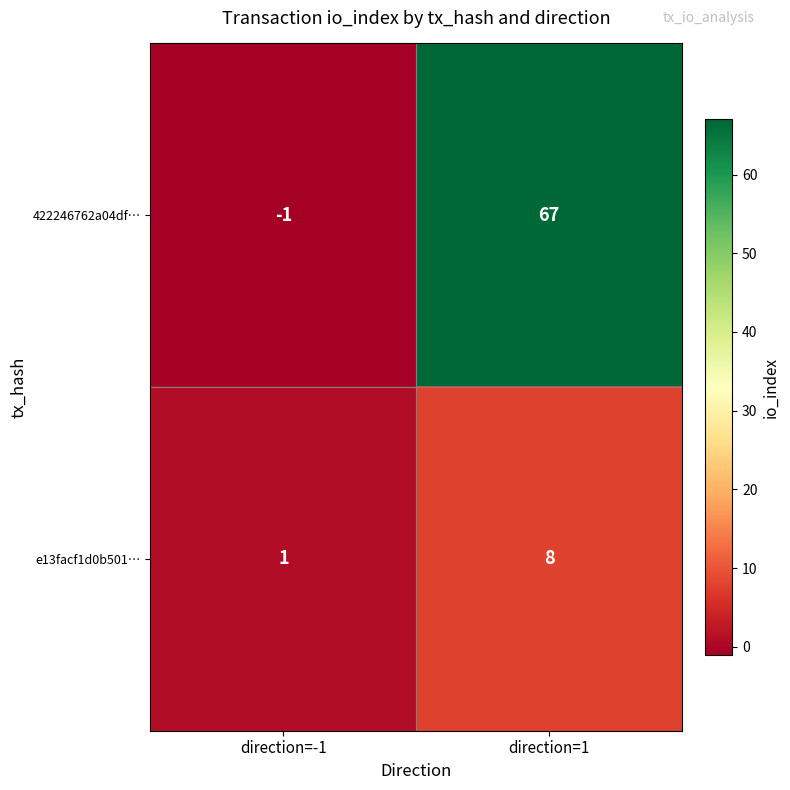

Which category has the highest value across all series?

direction=1